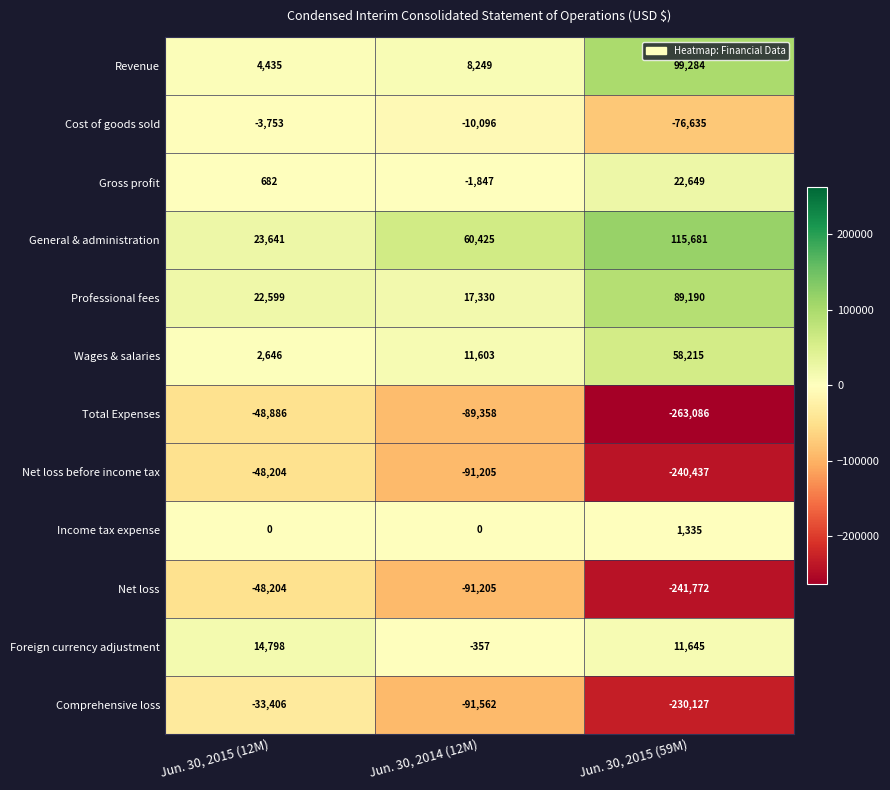

What is the difference between the highest and lowest values at Jun. 30, 2014 (12M)?

151987